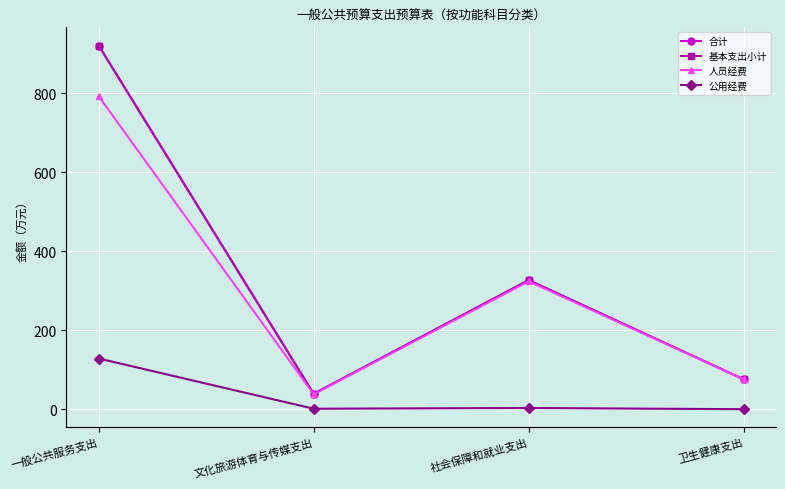

Reading left to right, transcribe all the data shown in this chart.

合计: 一般公共服务支出=921.4	文化旅游体育与传媒支出=39.0	社会保障和就业支出=326.9	卫生健康支出=75.6
基本支出小计: 一般公共服务支出=921.4	文化旅游体育与传媒支出=39.0	社会保障和就业支出=326.9	卫生健康支出=75.6
人员经费: 一般公共服务支出=793.0	文化旅游体育与传媒支出=37.8	社会保障和就业支出=323.9	卫生健康支出=75.6
公用经费: 一般公共服务支出=128.4	文化旅游体育与传媒支出=1.2	社会保障和就业支出=3.0	卫生健康支出=0.0